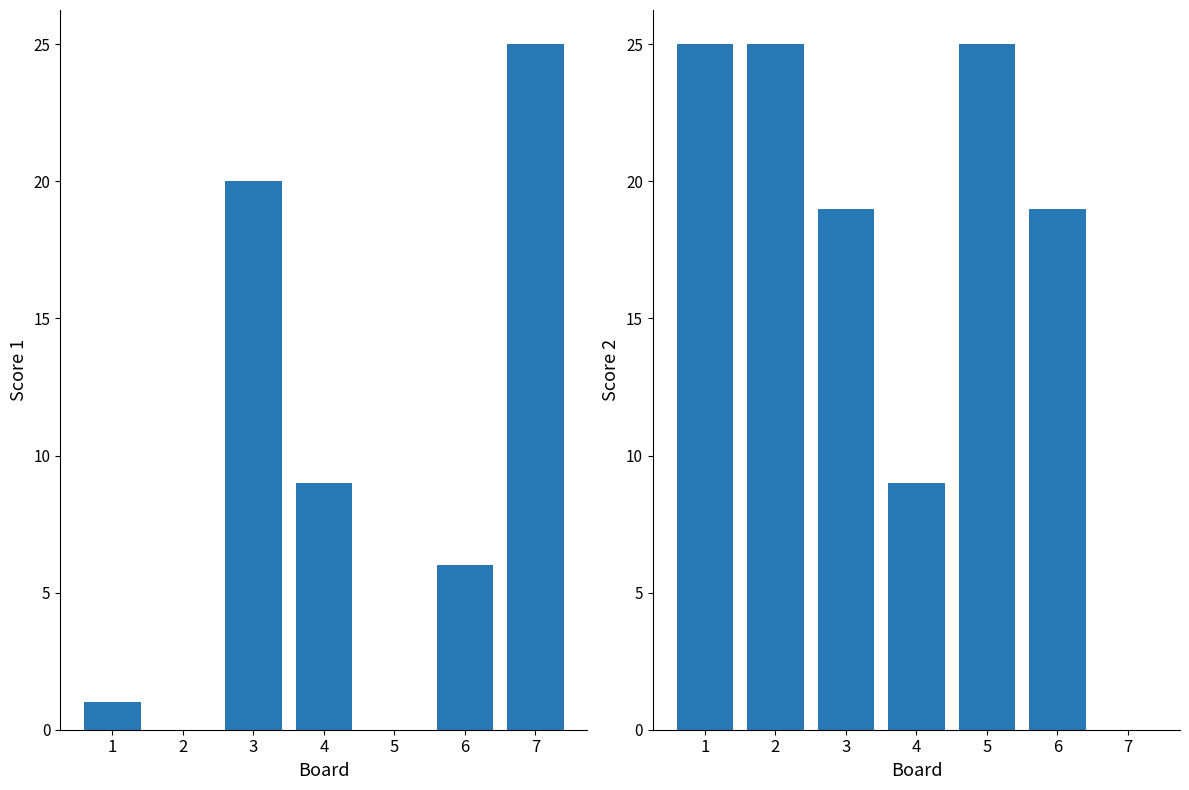

The Score 2 series shows 25 at 5. True or false?

True